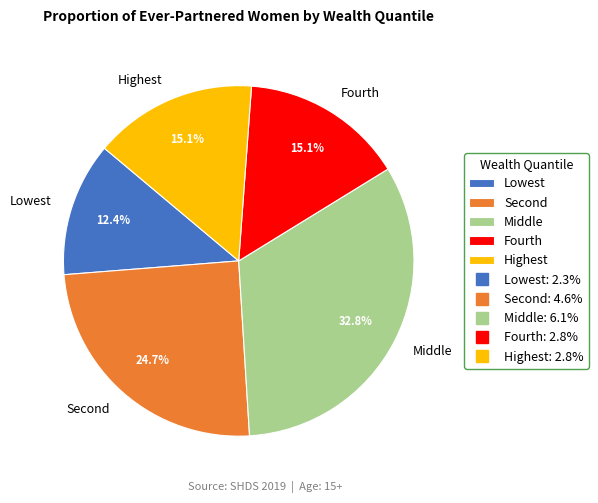

To the nearest percent, what is the difference between the largest and smallest slice percentages?

20%